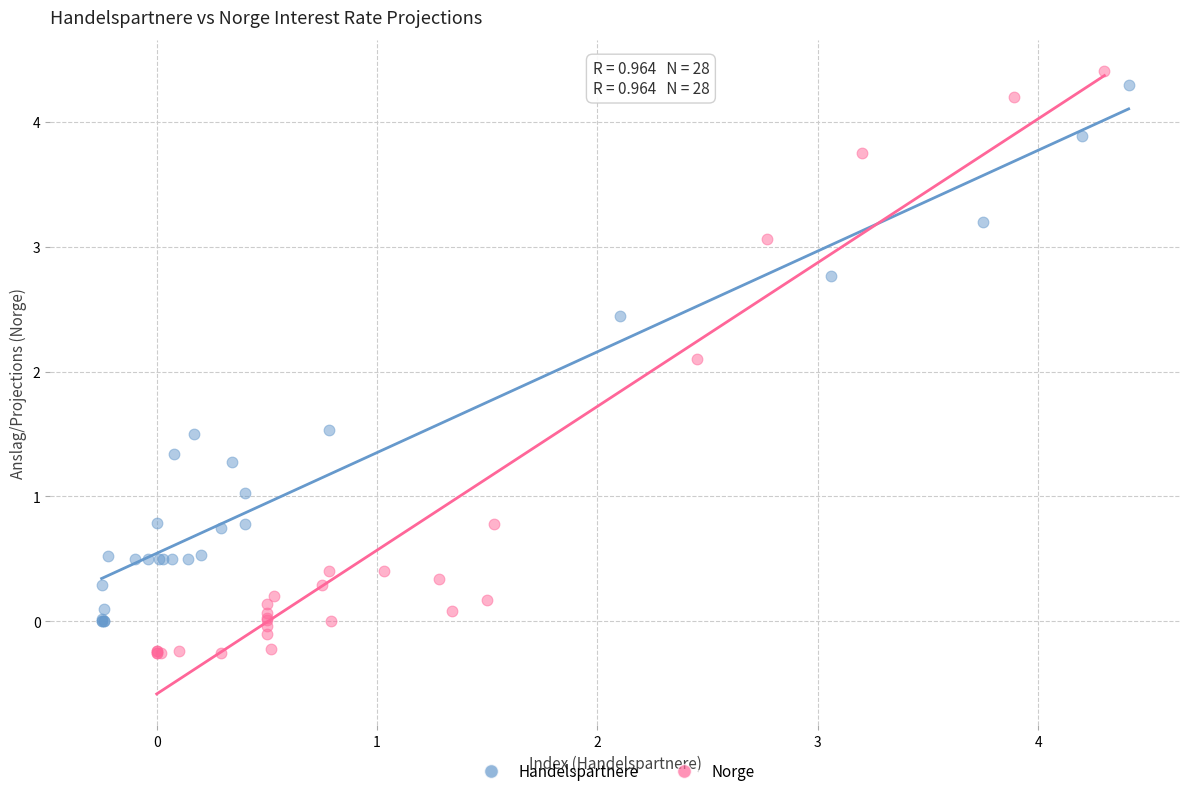

Which series has the largest Y range (max minus min)?

Norge